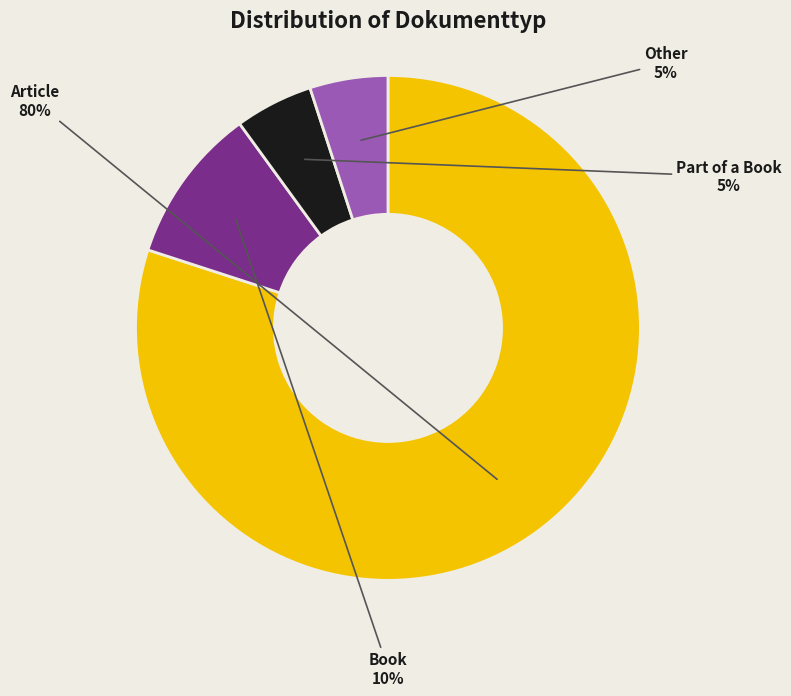

Does Article represent more than half of the total?

Yes